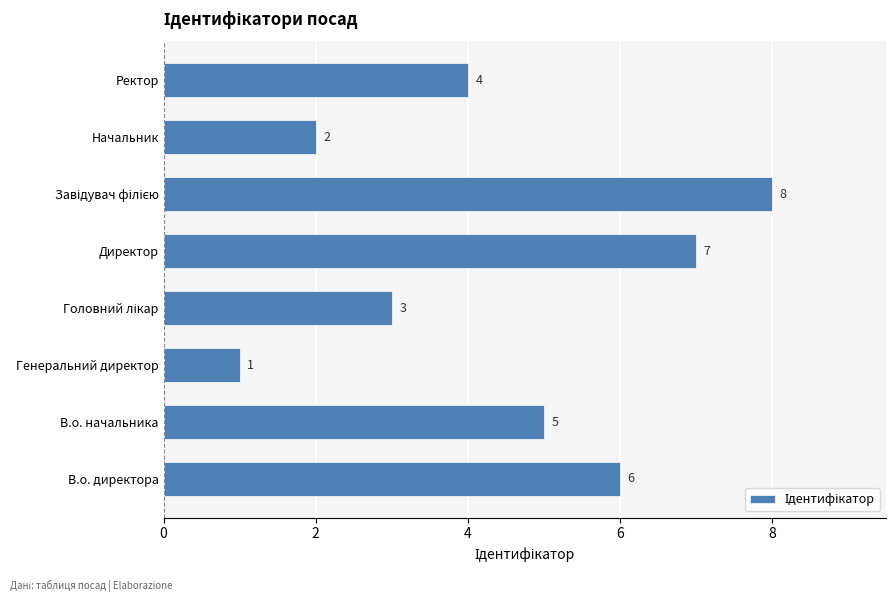

Where is the data nearest to the value 4?

Ректор